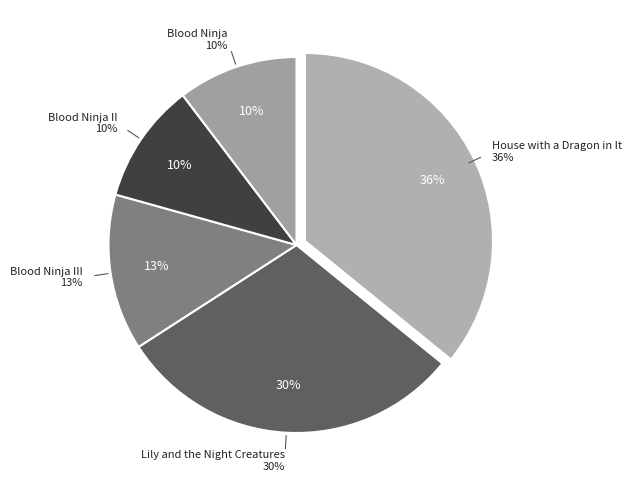

What is the change in value from Blood Ninja III to Blood Ninja II?

-18517467